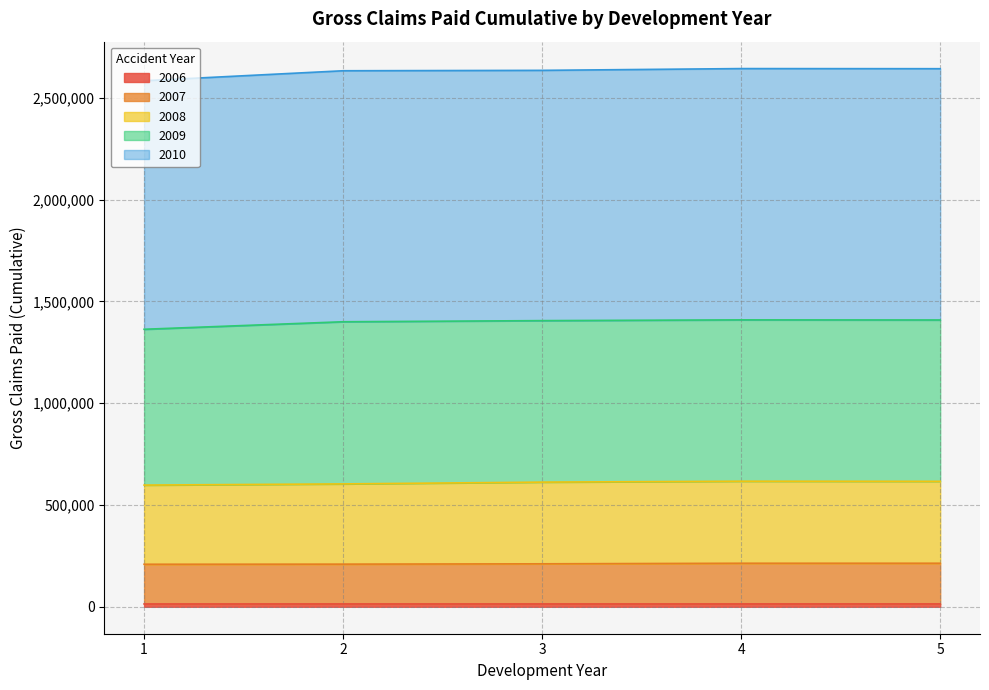

What is the difference between the 2006 values at 2 and 1?

105